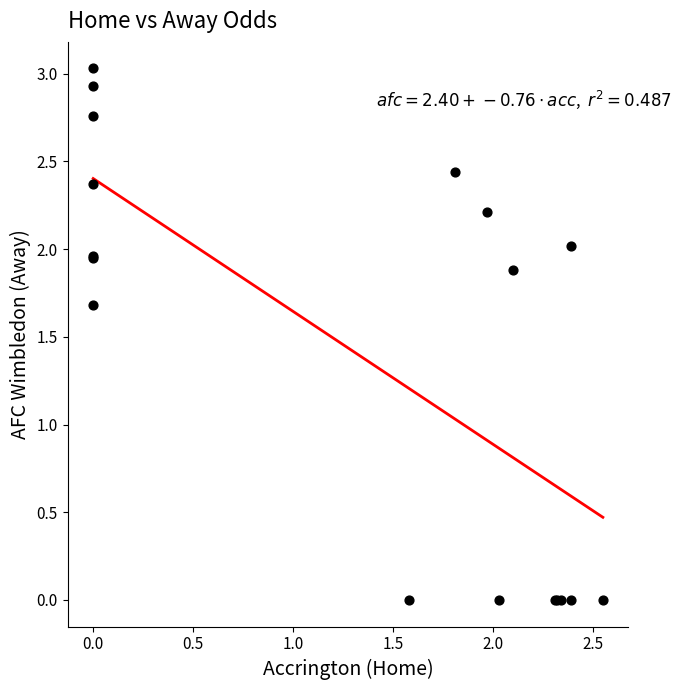

What Y value in the scatter plot is closest to 1?

1.7